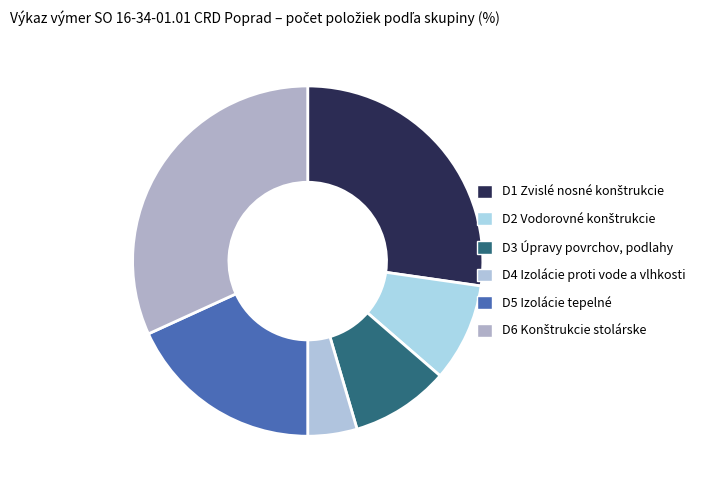

What portion of the pie excludes D4 Izolácie proti vode a vlhkosti?

95.5%